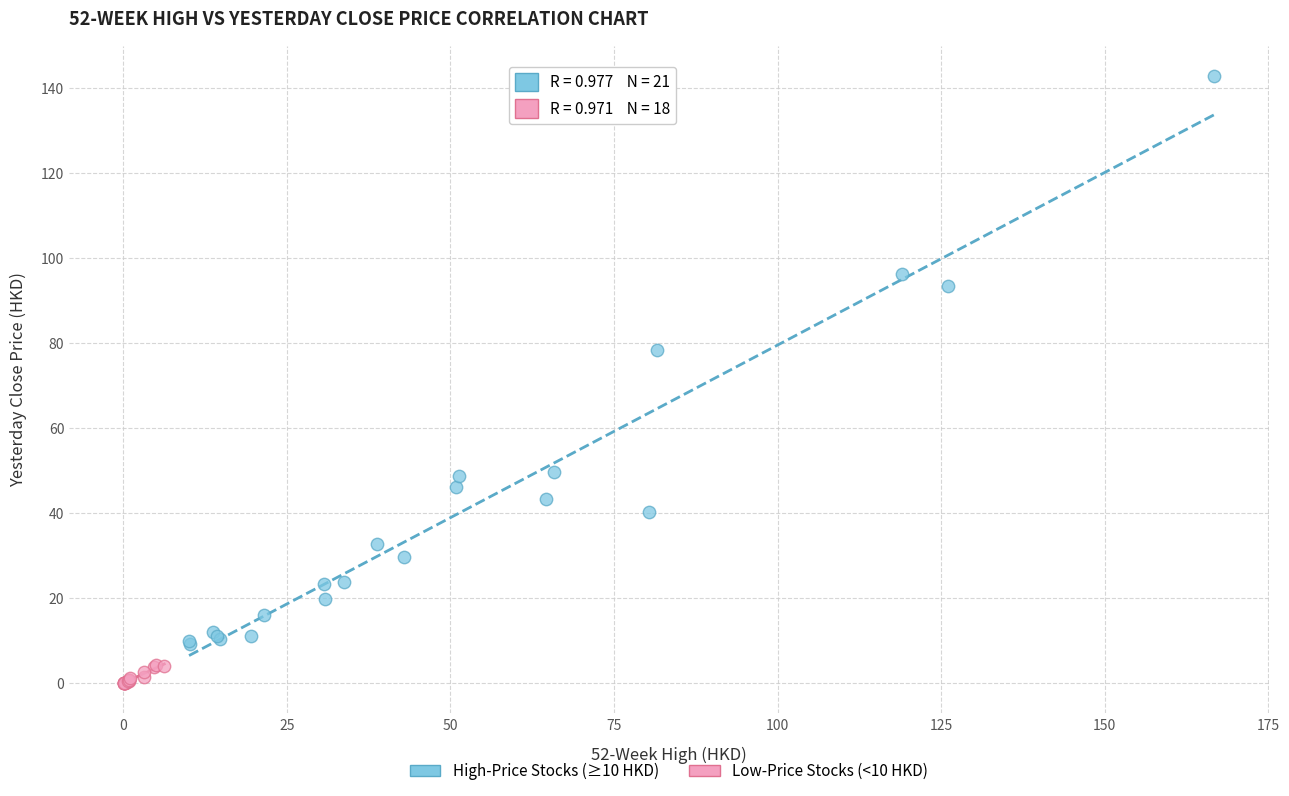

Which series has the widest spread of Y values?

High-Price Stocks (≥10 HKD)